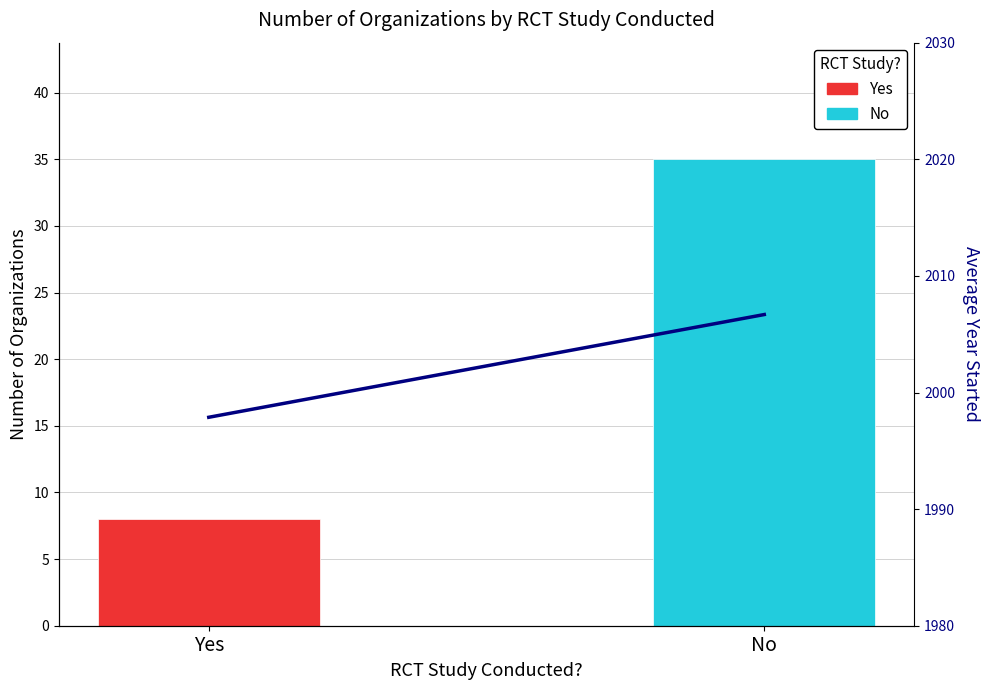

At which label is the value closest to 2002?

Yes